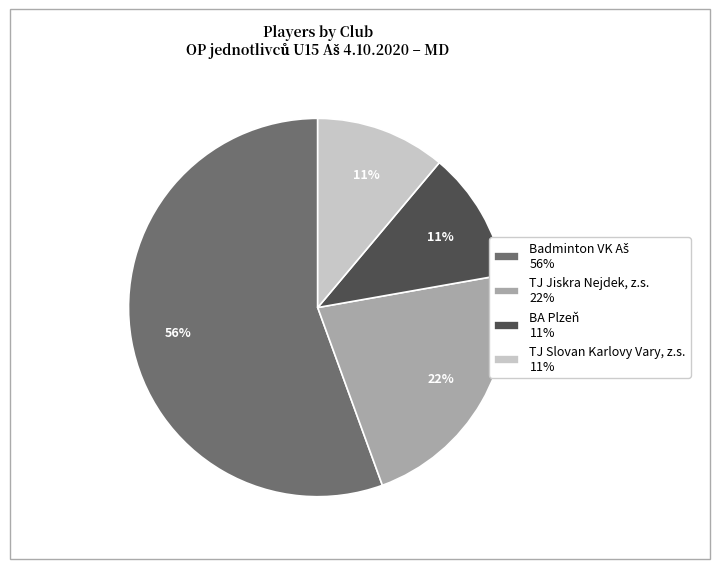

What is the ratio of the value at TJ Slovan Karlovy Vary, z.s. 11% to the value at TJ Jiskra Nejdek, z.s. 22%?

0.5